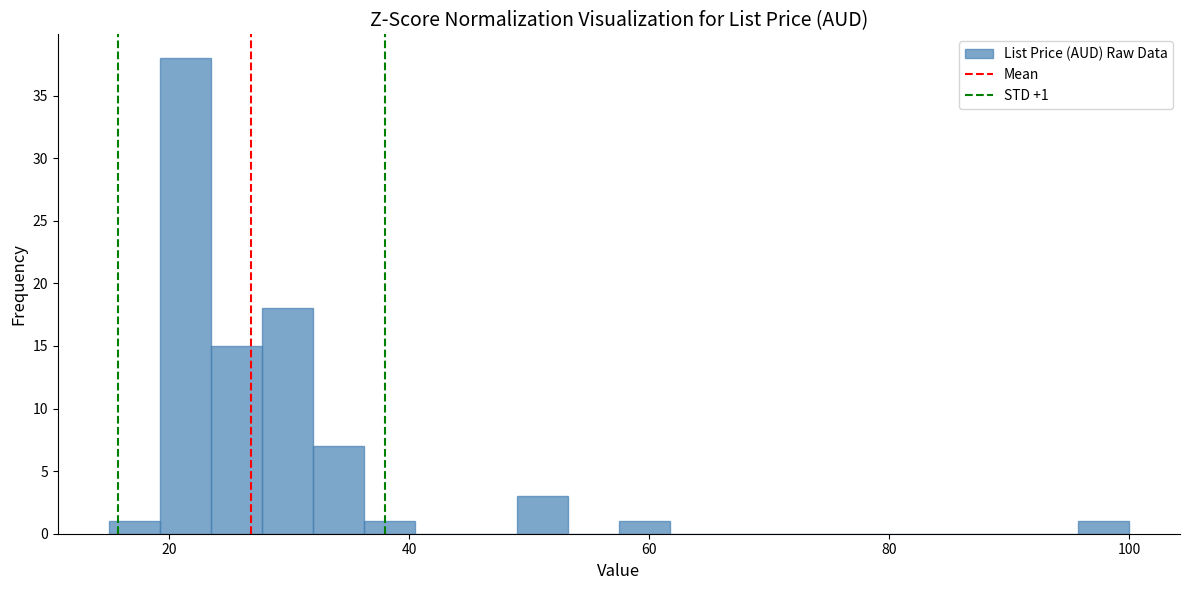

Read against the x-axis, roughly where is the centre of the tallest bar?

22